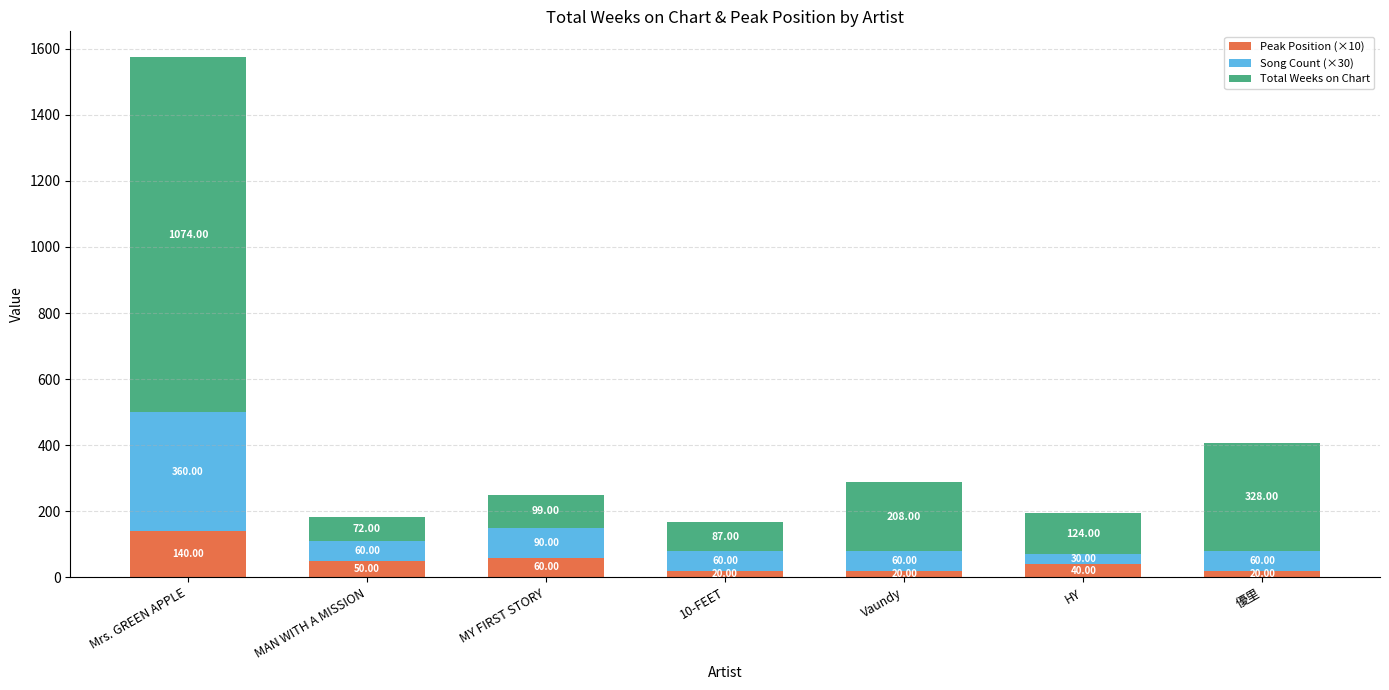

At which label is Peak Position (×10) closest to 80?

MY FIRST STORY